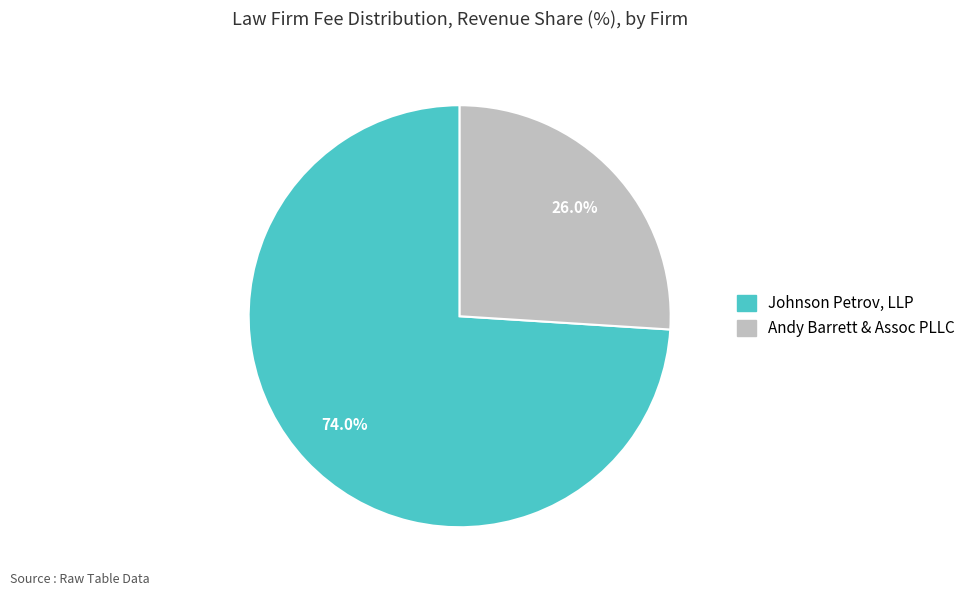

Is Andy Barrett & Assoc PLLC the majority of the pie?

No